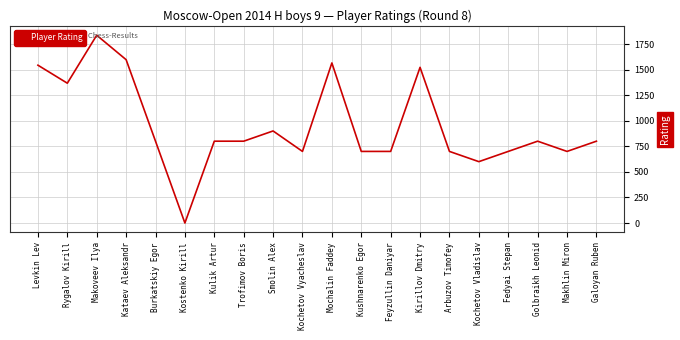

Reading right to left, transcribe all the data shown in this chart.

Galoyan Ruben=800	Makhlin Miron=700	Golbraikh Leonid=800	Fedyai Stepan=700	Kochetov Vladislav=600	Arbuzov Timofey=700	Kirillov Dmitry=1522	Feyzullin Daniyar=700	Kushnarenko Egor=700	Mochalin Faddey=1565	Kochetov Vyacheslav=700	Smolin Alex=900	Trofimov Boris=800	Kulik Artur=800	Kostenko Kirill=0	Burkatskiy Egor=800	Kataev Aleksandr=1597	Makoveev Ilya=1836	Rygalov Kirill=1367	Levkin Lev=1543